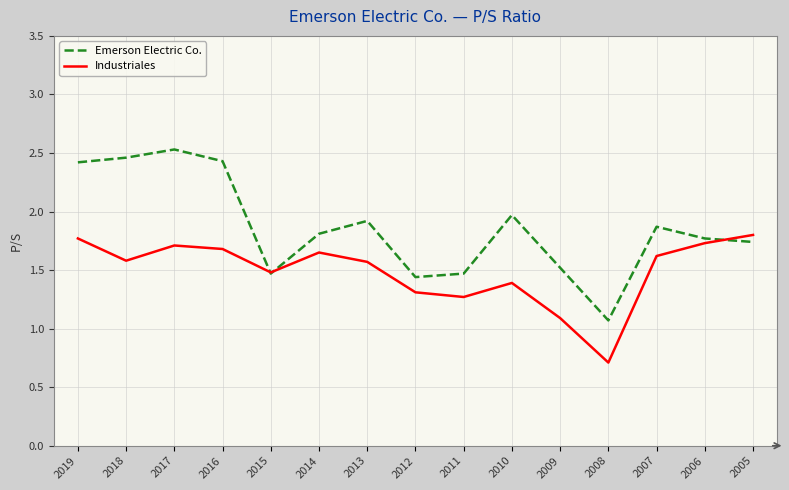

Does the chart display data point markers on the line(s)?

No